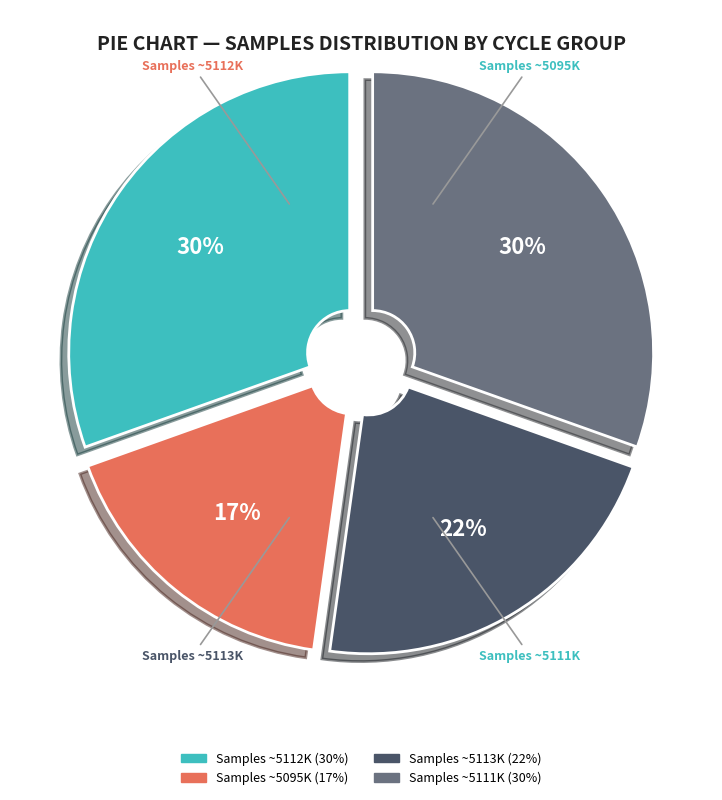

Count the number of slices in the pie.

4